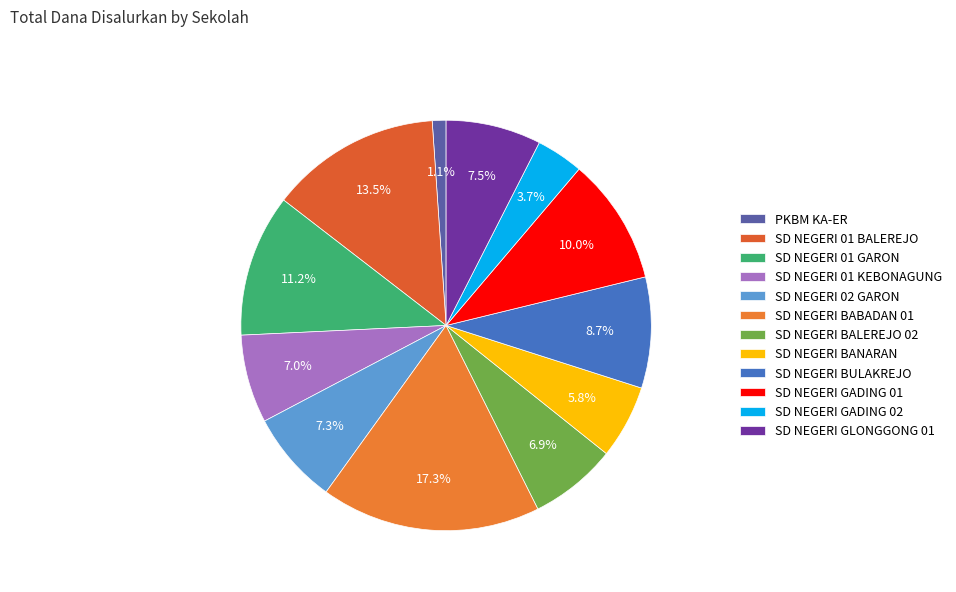

Combined, what portion of the pie is SD NEGERI 01 GARON and SD NEGERI GADING 02?

14.9%